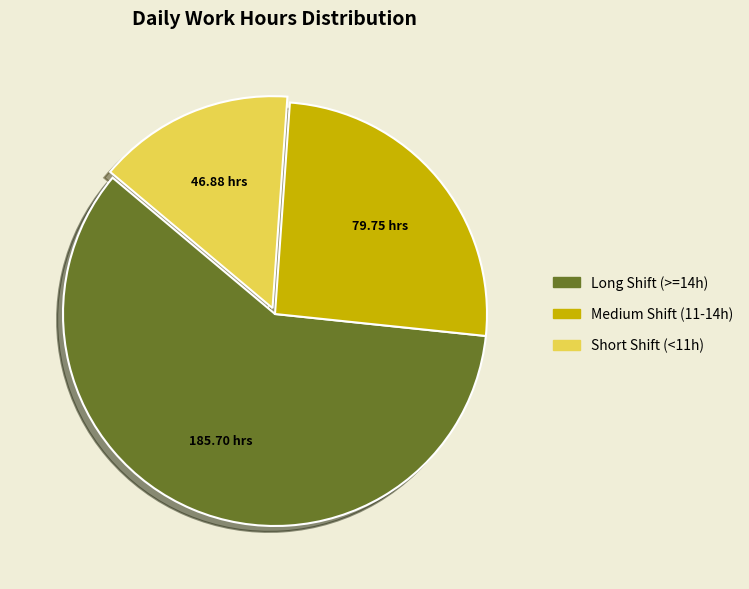

Rank the categories by value from lowest to highest.

Short Shift (<11h), Medium Shift (11-14h), Long Shift (>=14h)